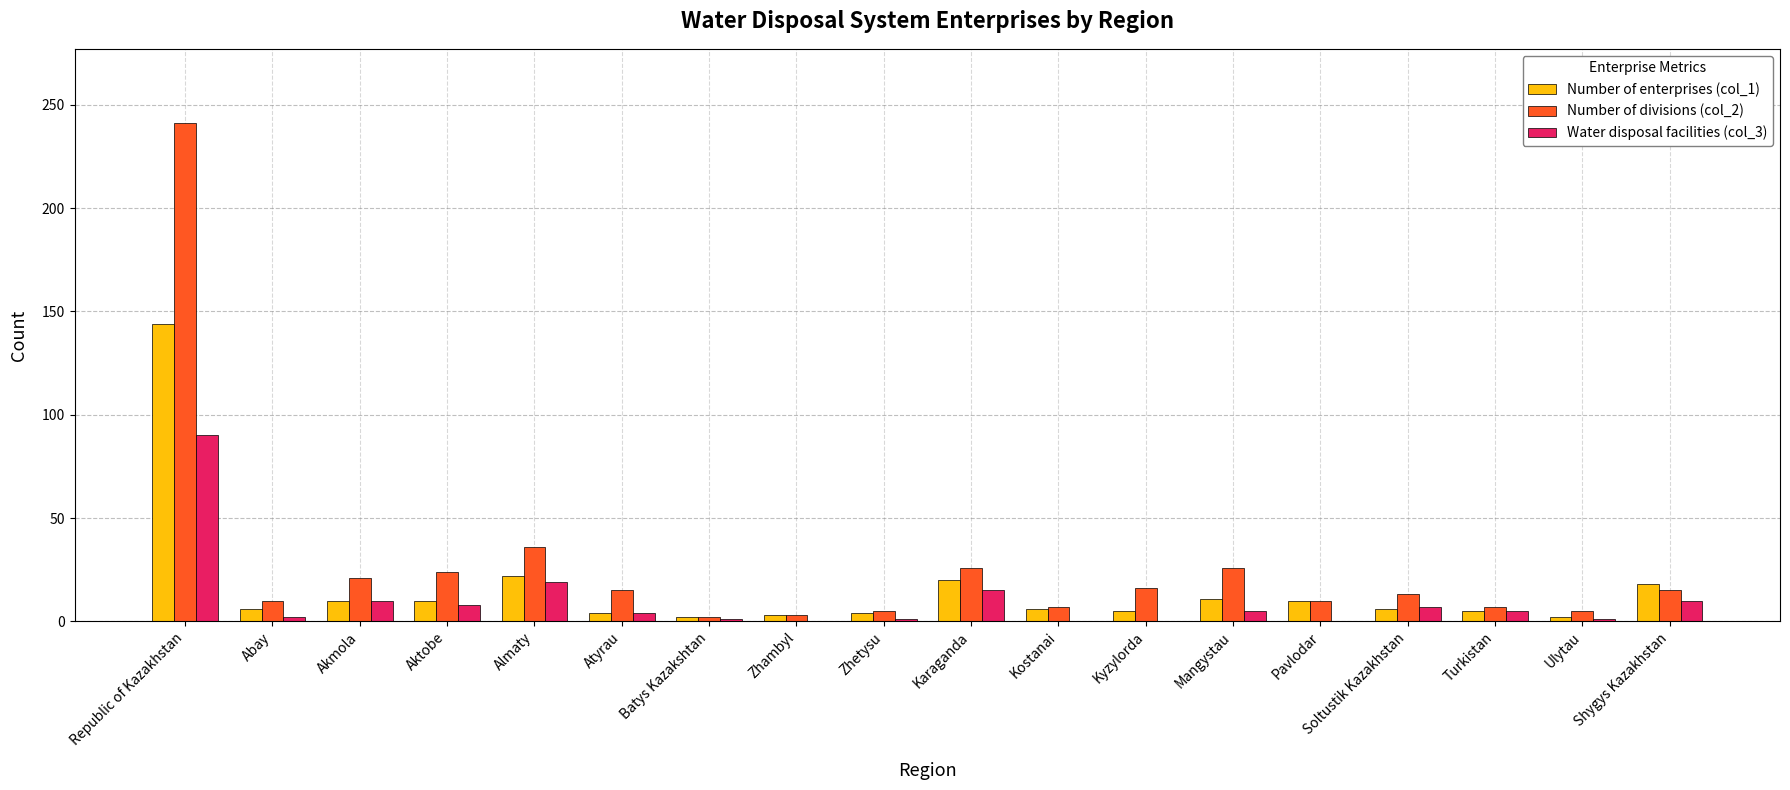

Which series changed the most between Abay and Batys Kazakshtan?

Number of divisions (col_2)